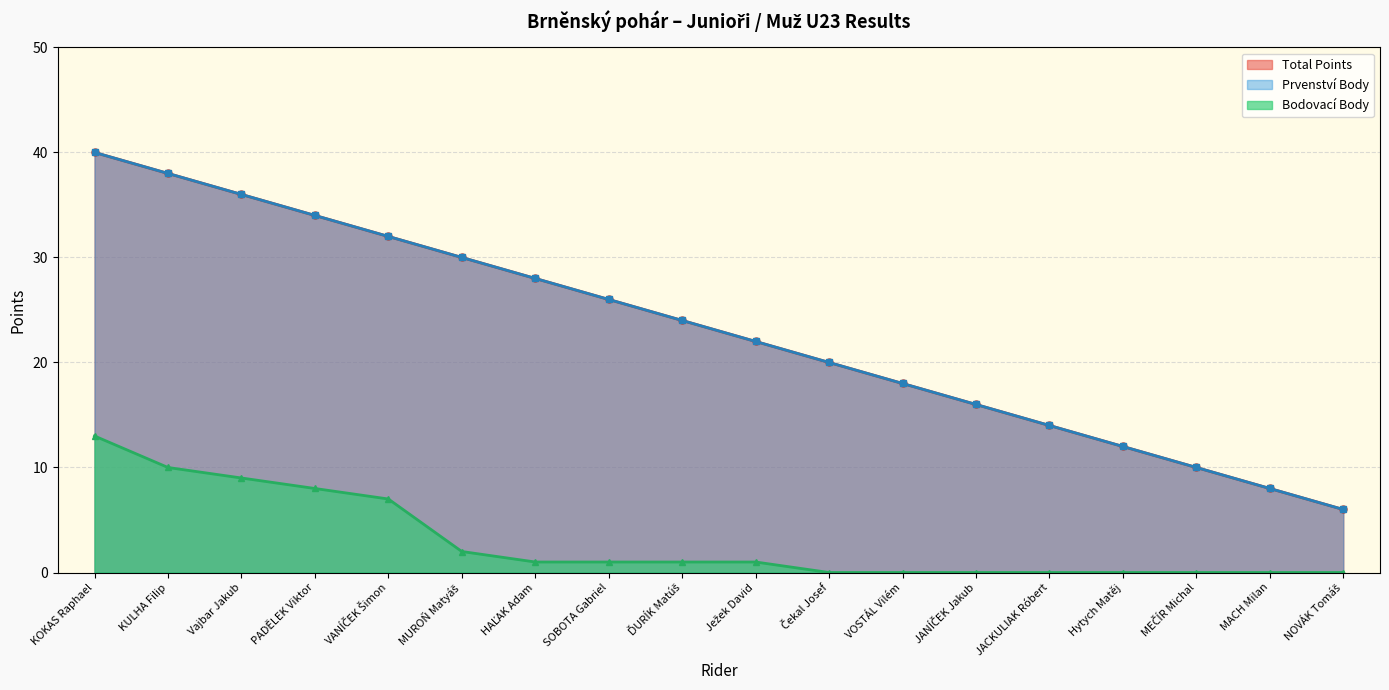

Where does the Bodovací Body series first go above 1?

KOKAS Raphael